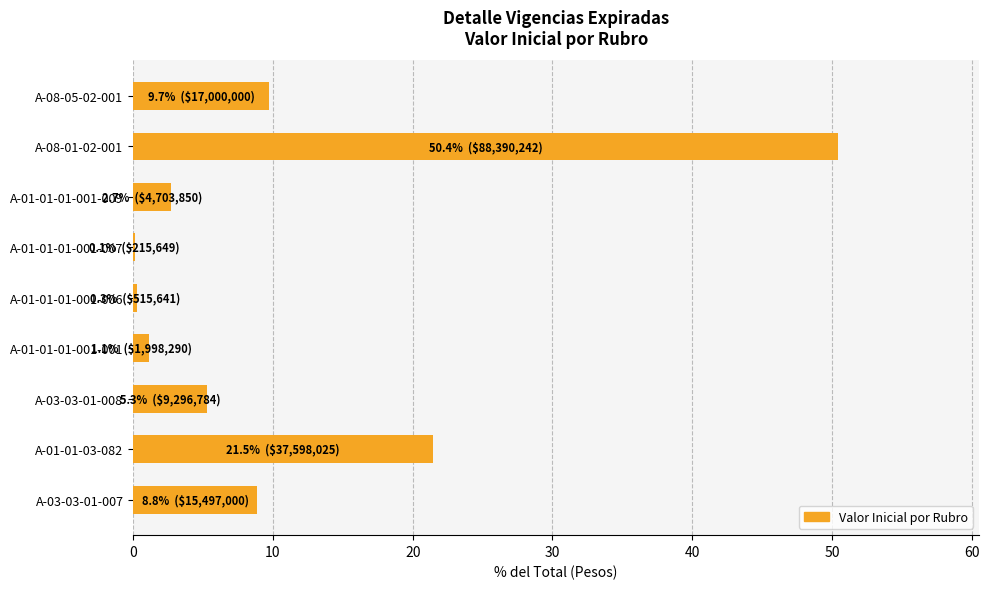

At which category does the chart reach its peak across all series?

A-08-01-02-001